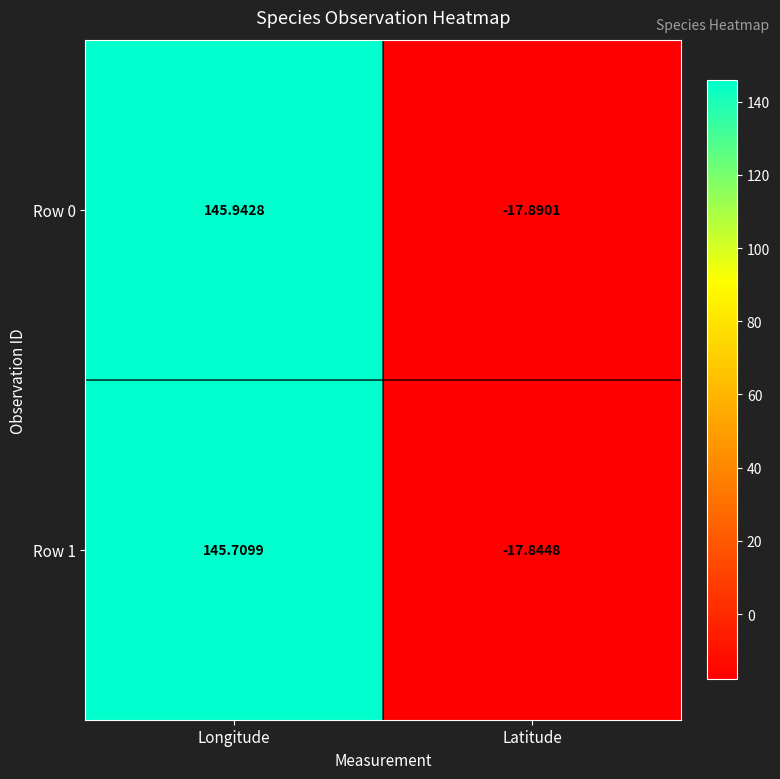

Is the value of Row 1 at Longitude greater than the value of Row 0 at Longitude?

No